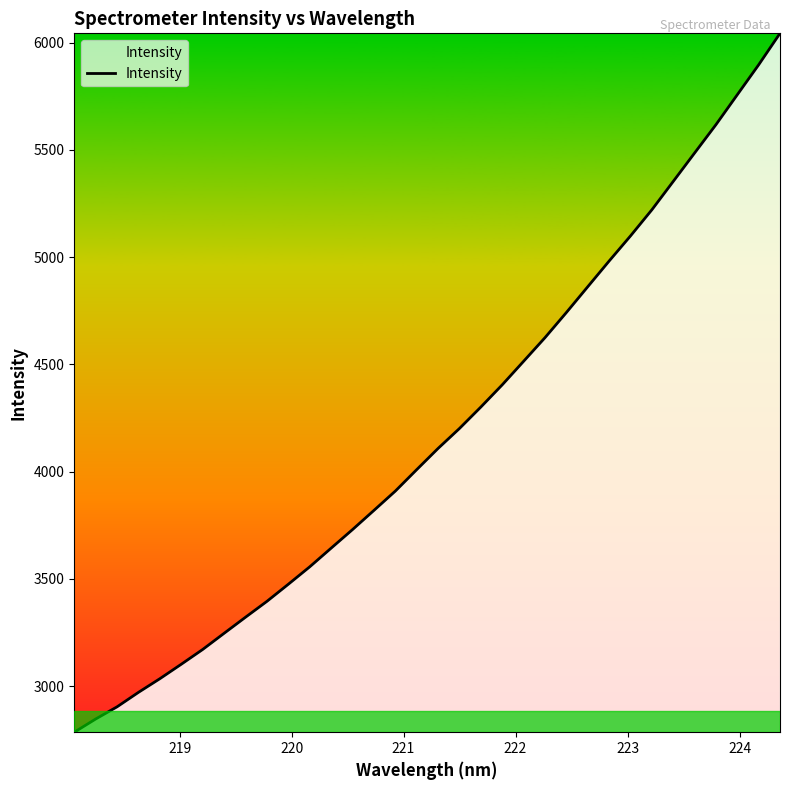

What is the minimum value shown in the chart?

2784.8